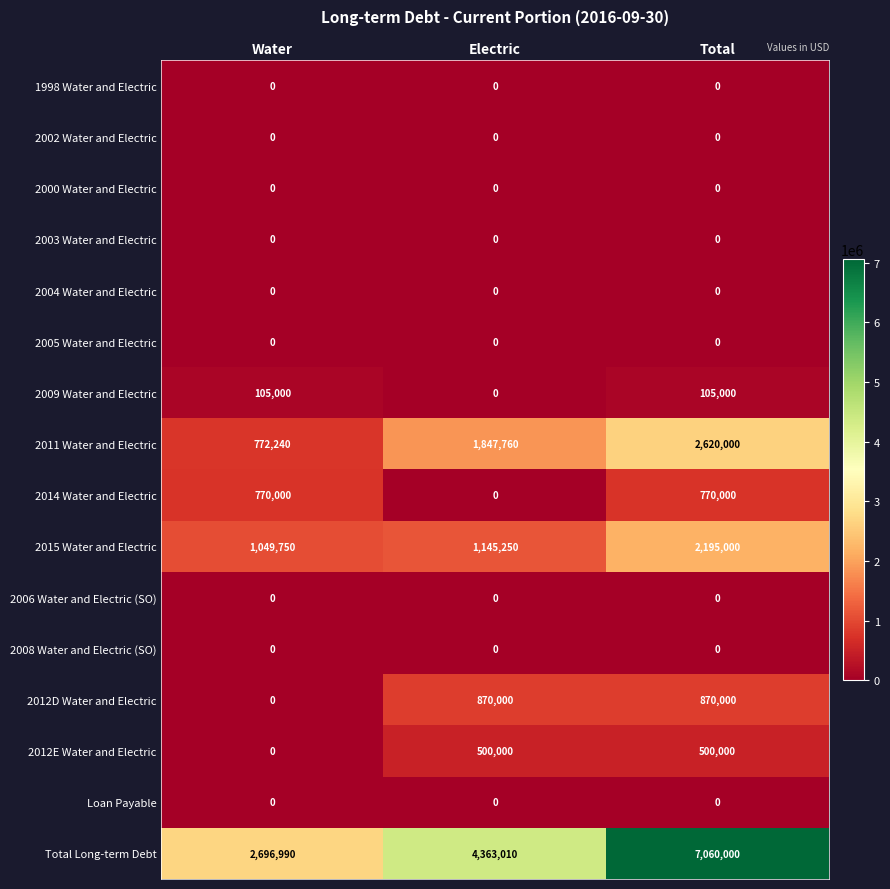

How many series are shown in this chart?

16